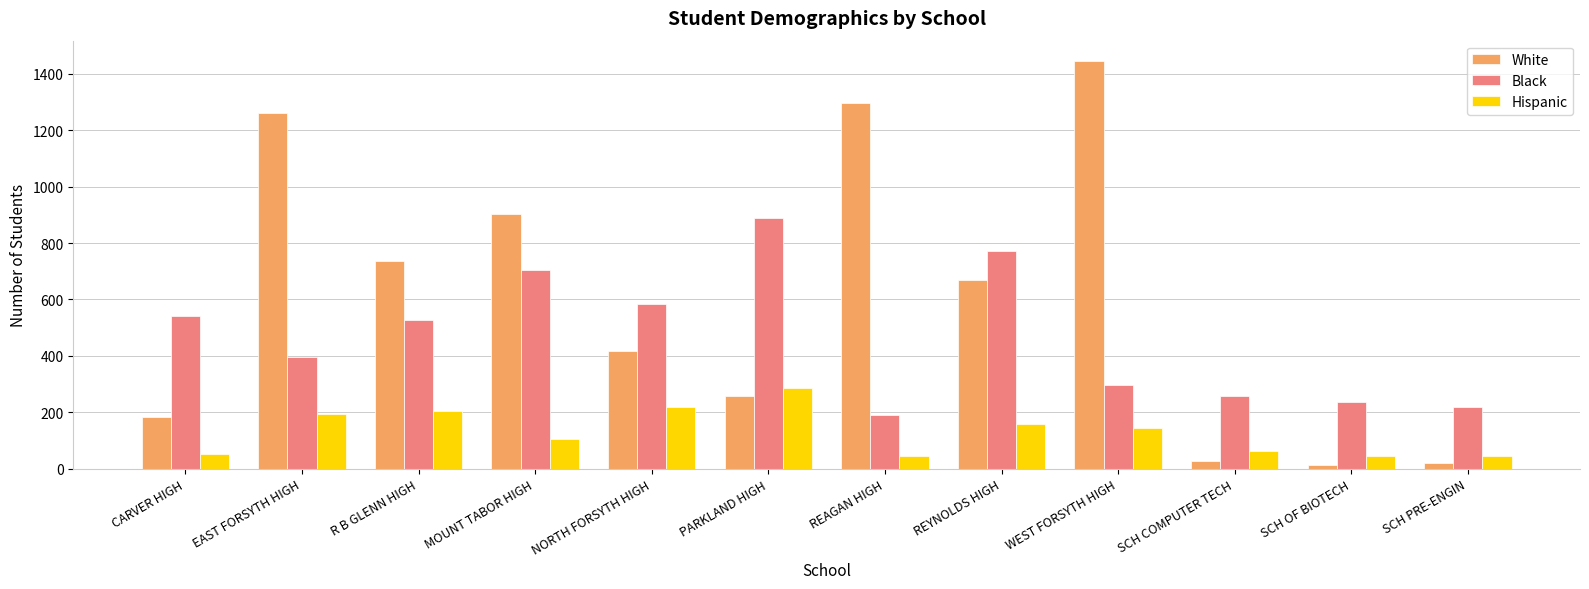

Count the number of data series in this chart.

3